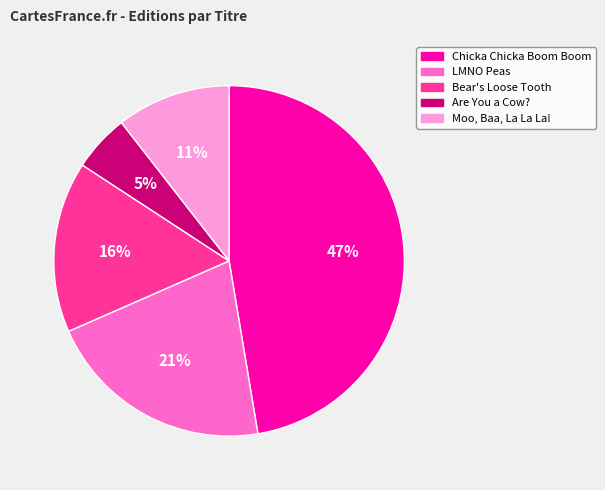

Count the number of slices in the pie.

5